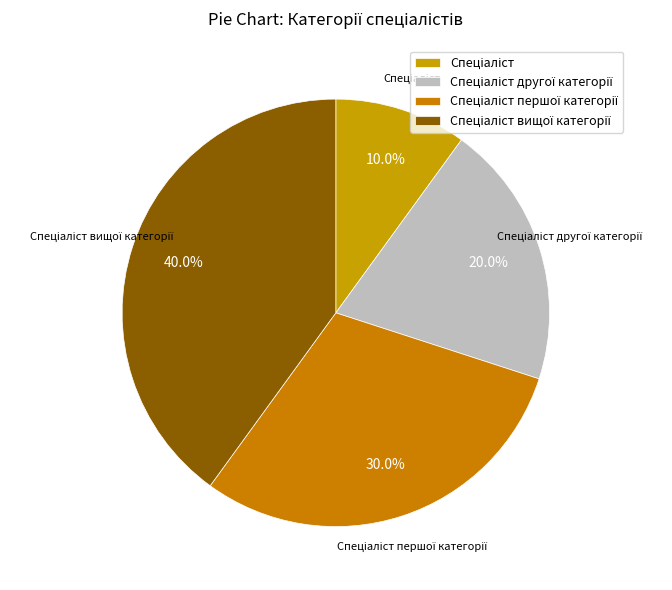

Is there any slice that represents more than half of the pie?

No